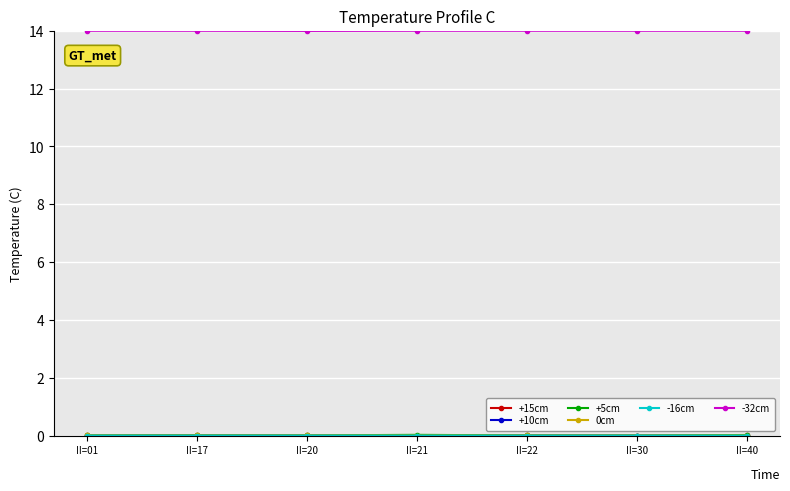

Which series has the largest total across all categories?

-32cm